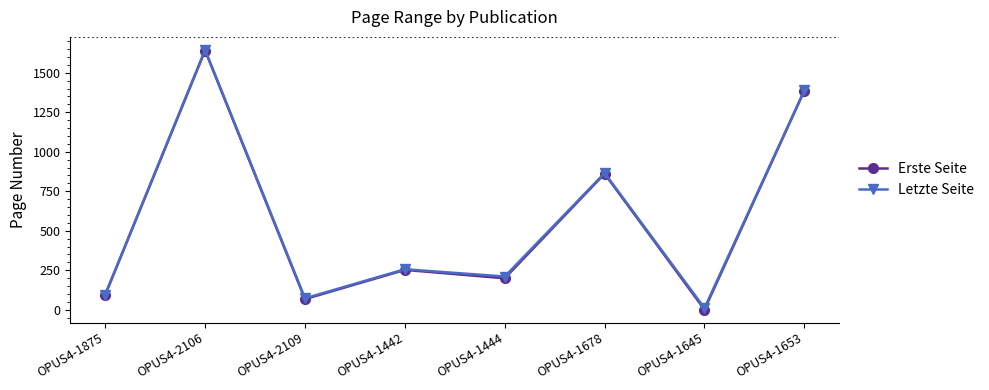

What is the sum of all Letzte Seite values?

4542